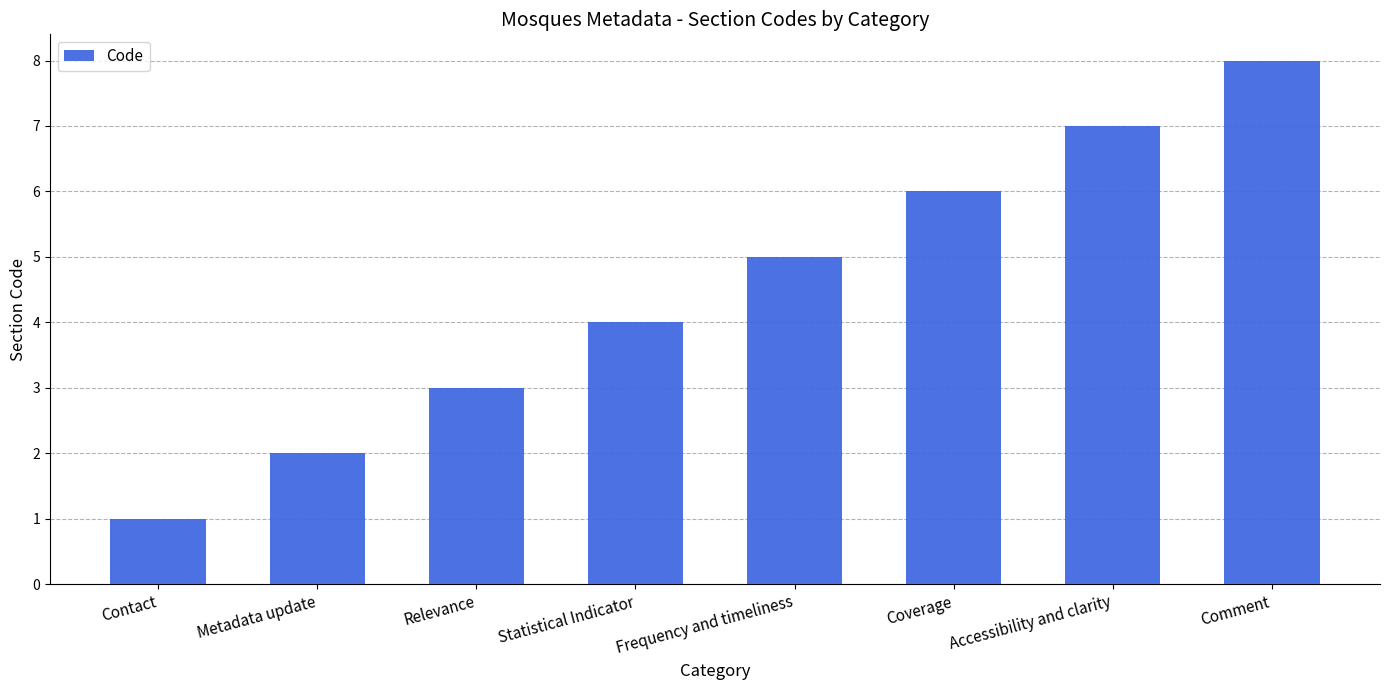

At which category does the chart reach its peak across all series?

Comment